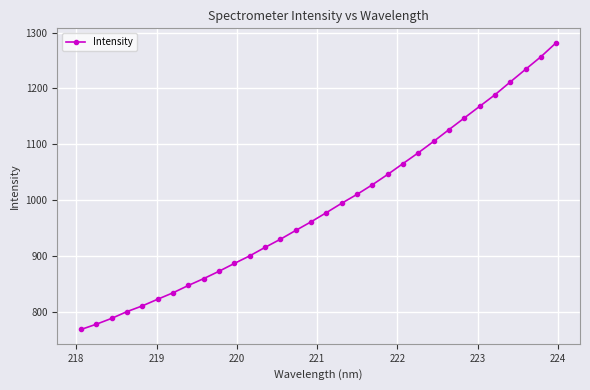

What is the difference between the maximum and second lowest values?

504.3